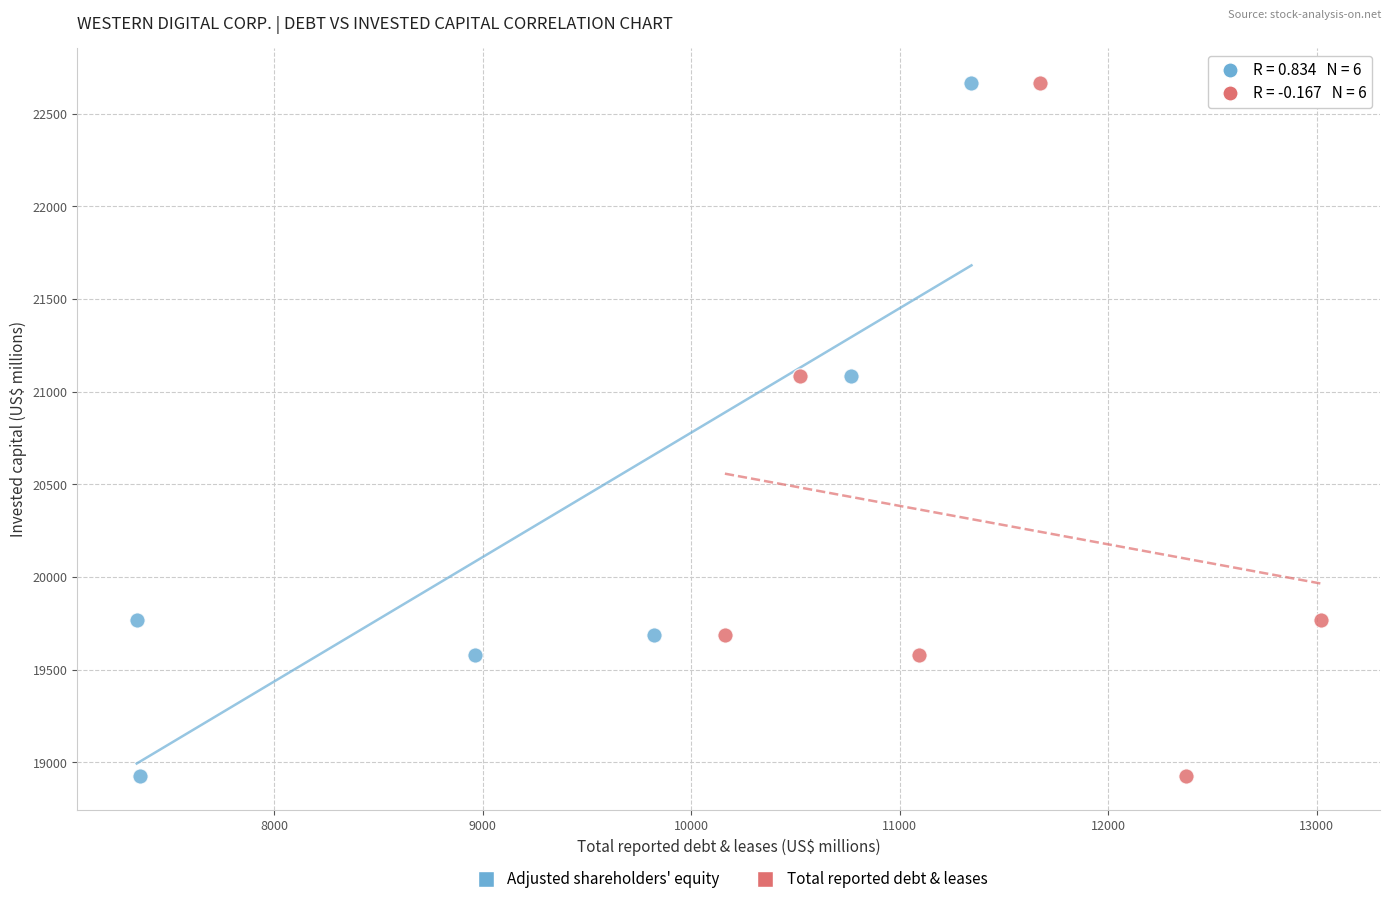

What are all the series names shown in the legend?

Adjusted shareholders' equity, Total reported debt & leases